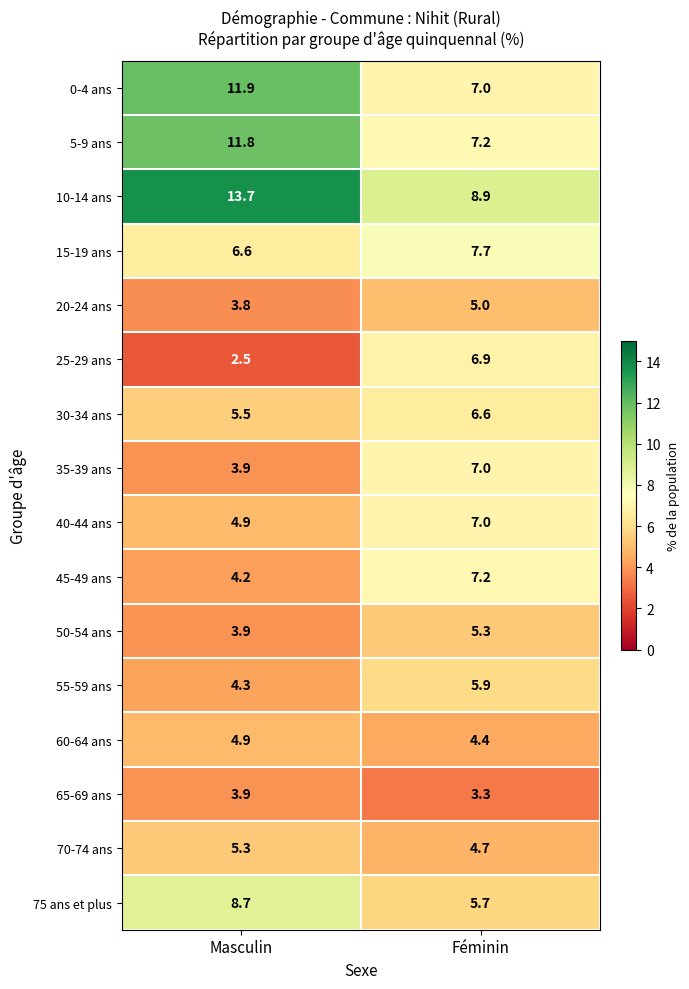

What is the total value across all series at Féminin?

99.8